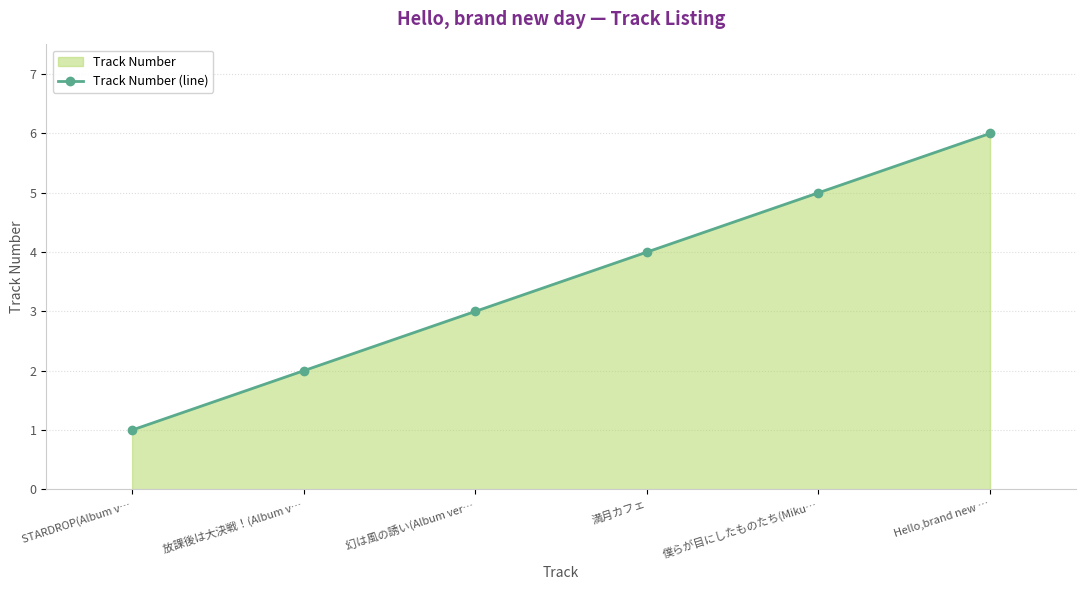

What is the change in value from 放課後は大決戦！(Album v… to Hello,brand new …?

+4